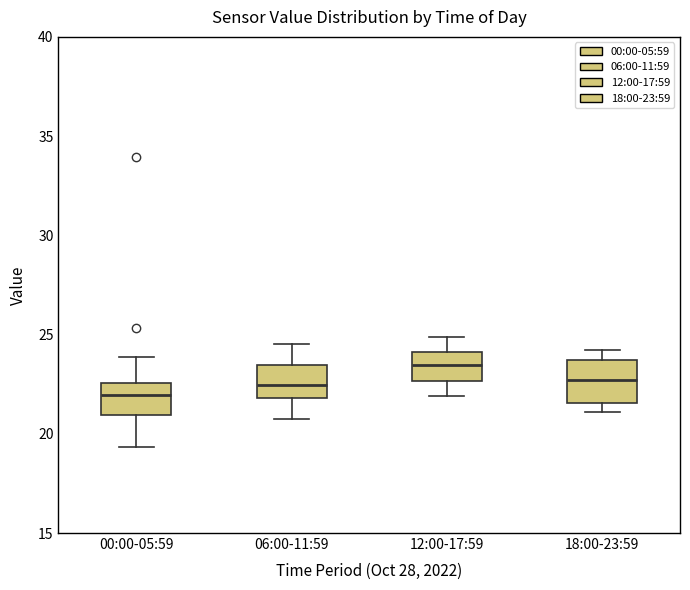

Where does the median line of the box for 12:00-17:59 sit on the y-axis? The values are not printed on the chart, so give them approximately, as read against the axis.

23.5